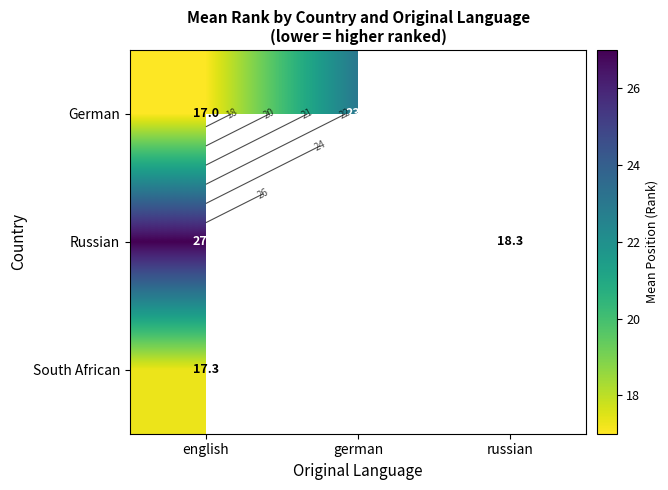

Which series has the largest range (max minus min)?

Russian